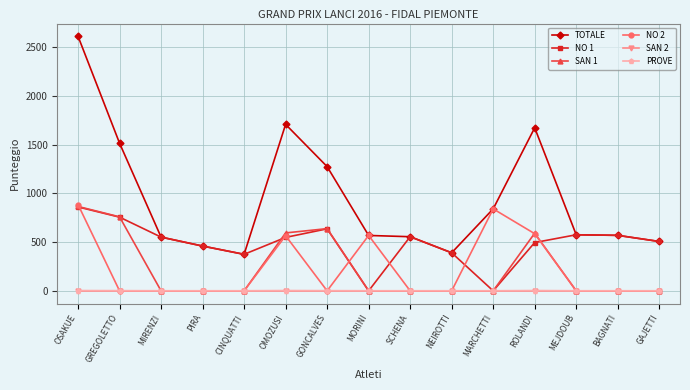

What is the label of the 13th point from the right?

MIRENZI